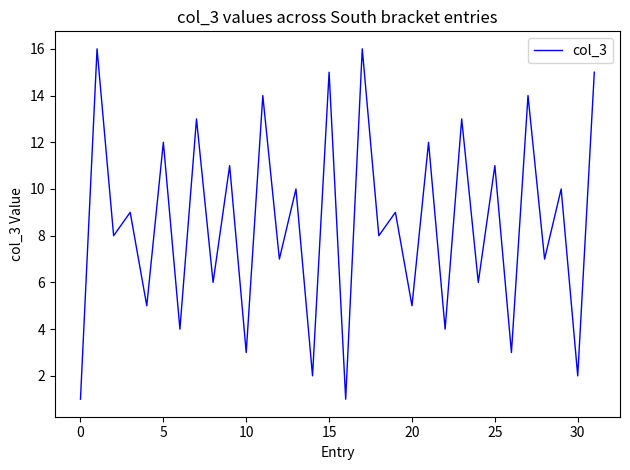

What is the greatest value displayed?

16